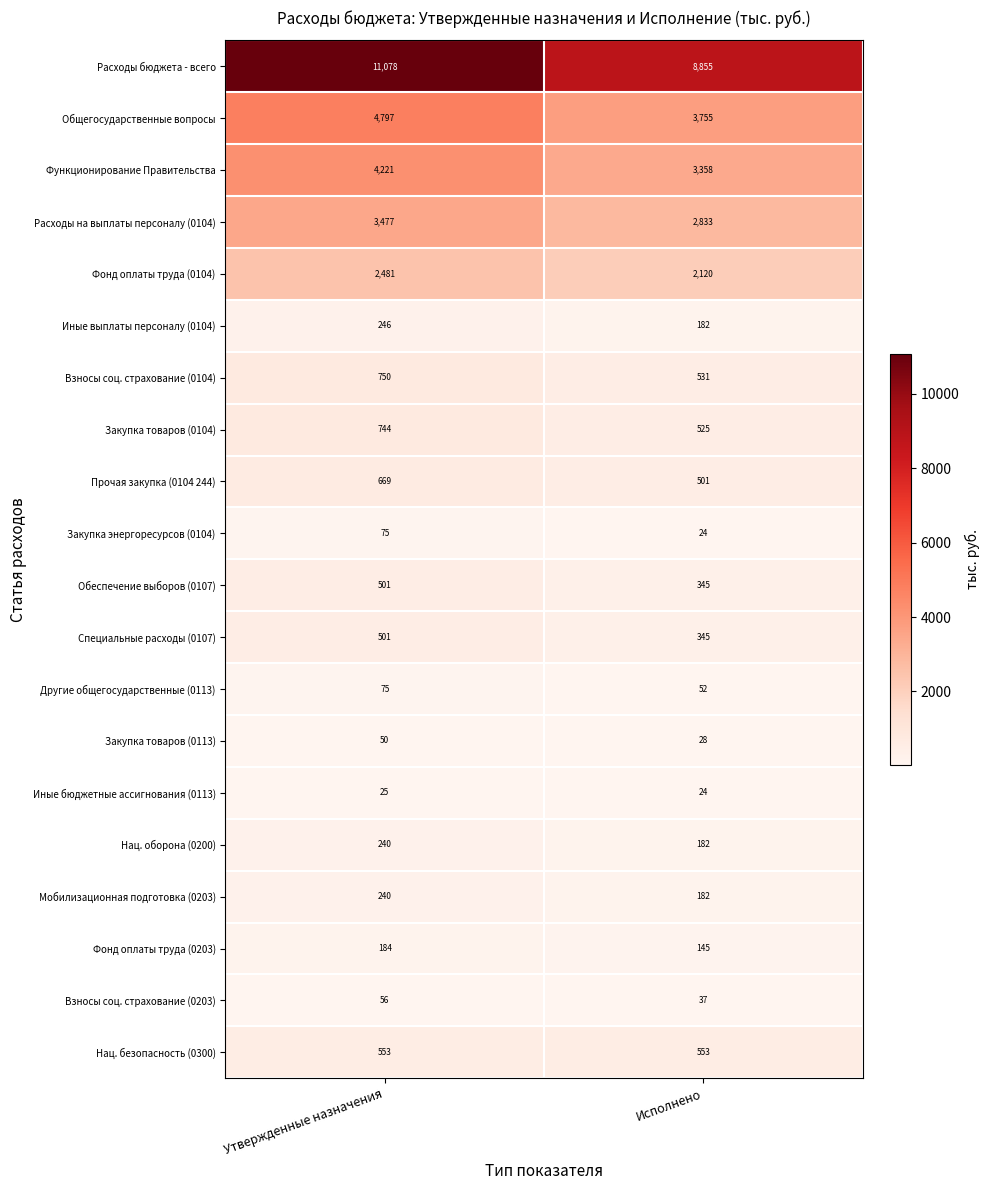

Is the value of Закупка товаров (0113) at Исполнено greater than the value of Взносы соц. страхование (0104) at Утвержденные назначения?

No